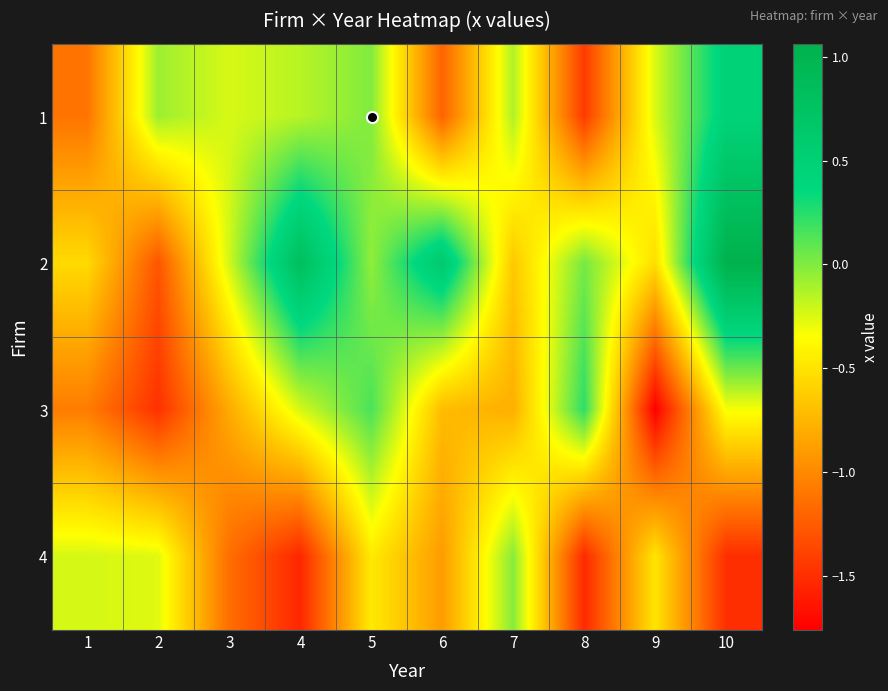

What is the maximum value shown in the chart?

1.1